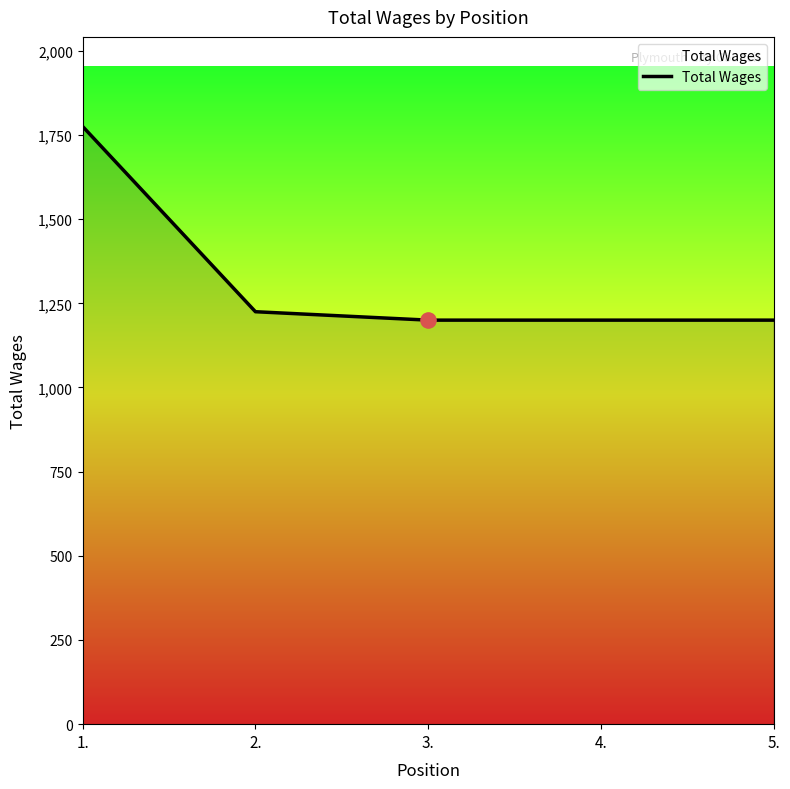

What is the ratio of the value at 1. to the value at 5.?

1.5